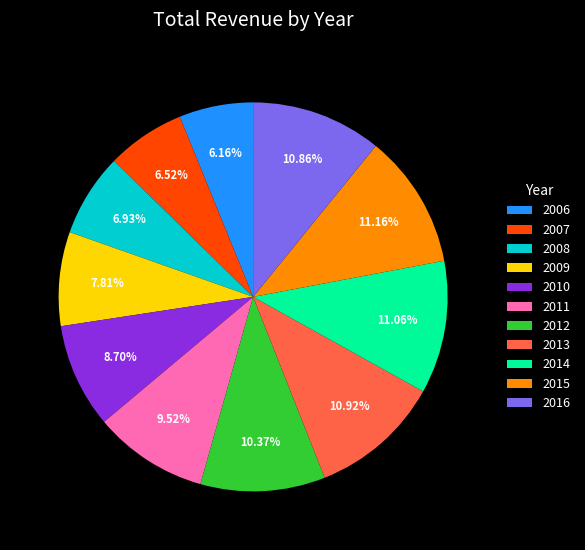

How many slices are in this pie chart?

11